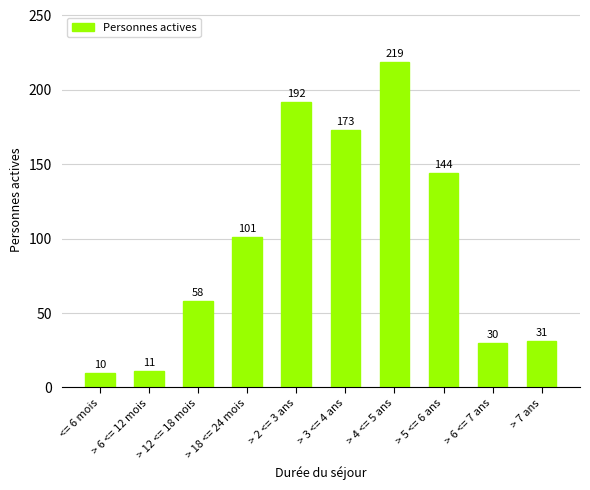

Rank the categories by value from highest to lowest.

> 4 <= 5 ans, > 2 <= 3 ans, > 3 <= 4 ans, > 5 <= 6 ans, > 18 <= 24 mois, > 12 <= 18 mois, > 7 ans, > 6 <= 7 ans, > 6 <= 12 mois, <= 6 mois